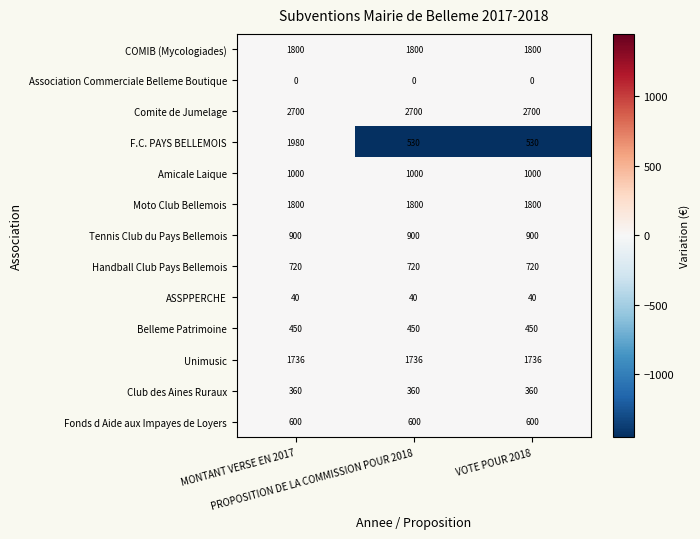

Which series has the widest spread of values?

F.C. PAYS BELLEMOIS